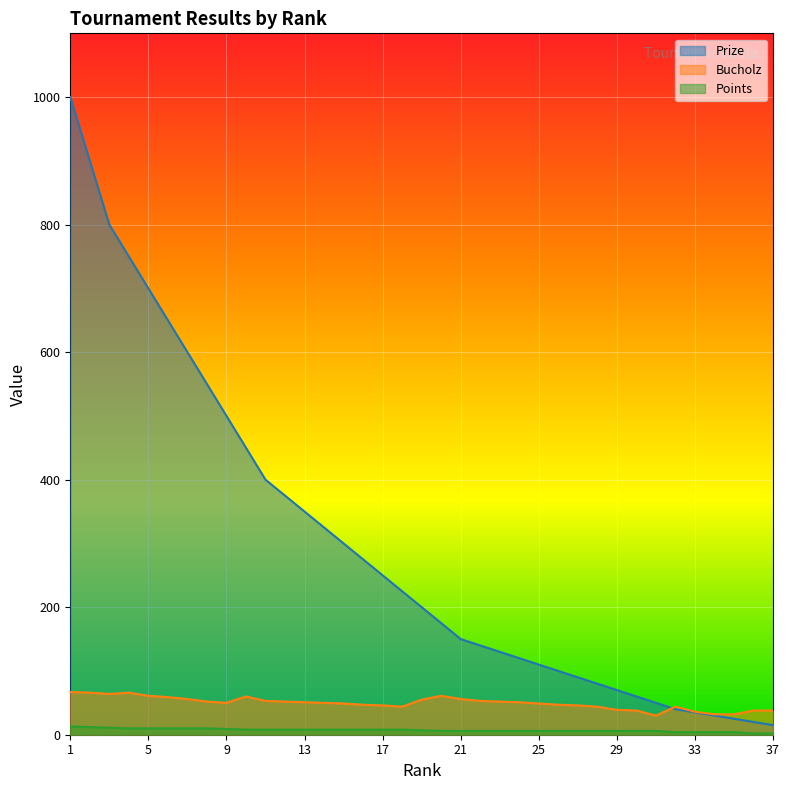

Rank the series at 12 from highest to lowest value.

Prize, Bucholz, Points